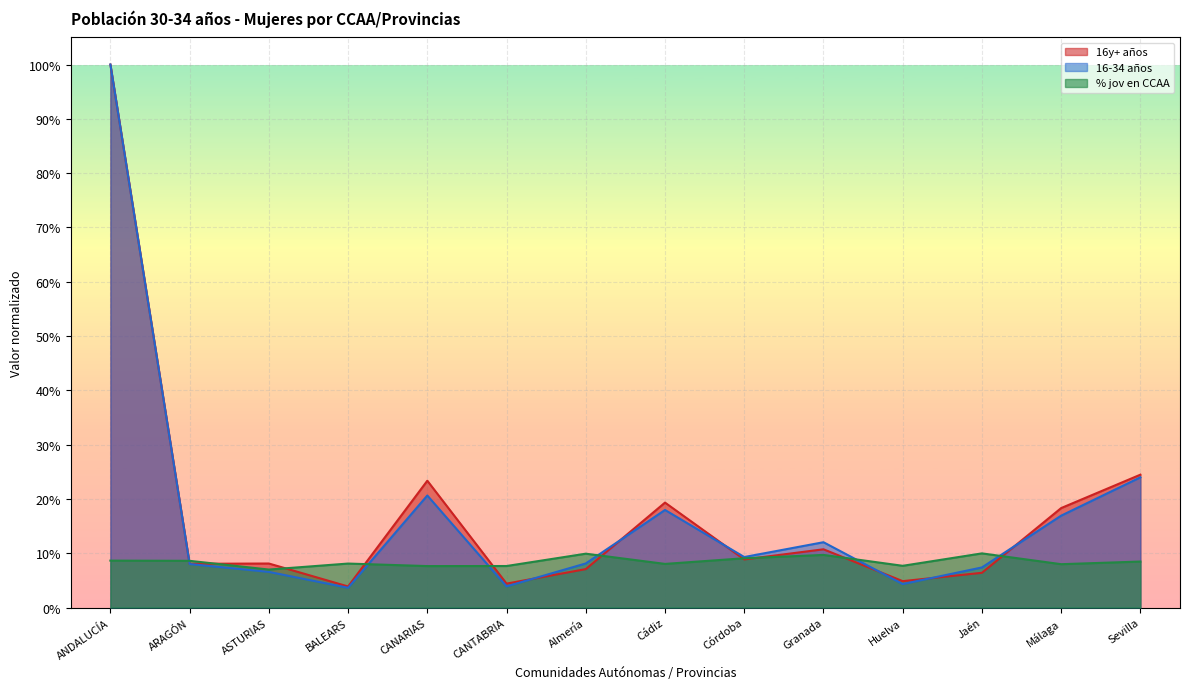

Which series has the largest total across all categories?

16y+ años